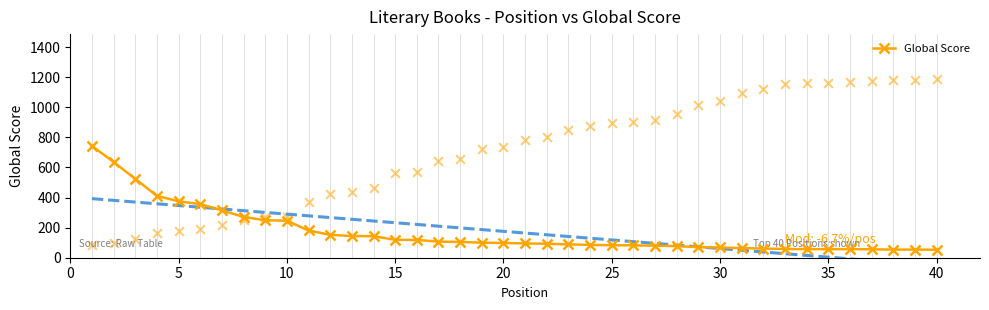

Which has a higher value, 20 or 35?

20